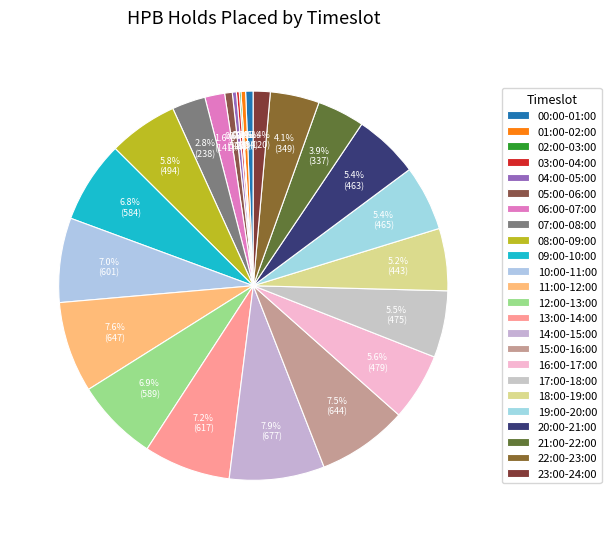

Is 16:00-17:00 the majority of the pie?

No